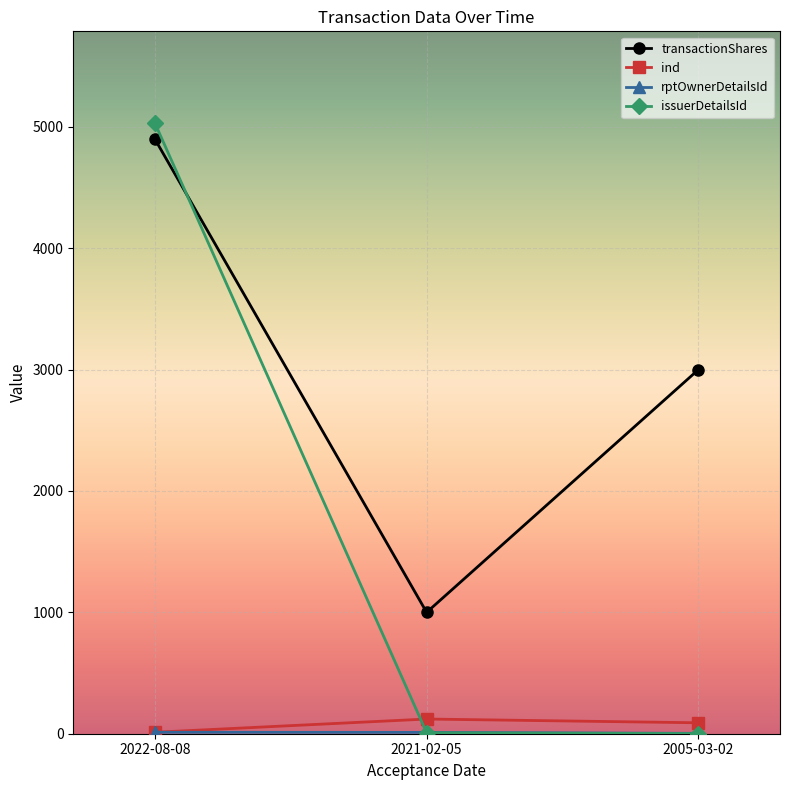

What is the value of the ind point at the 1st from the left?

12